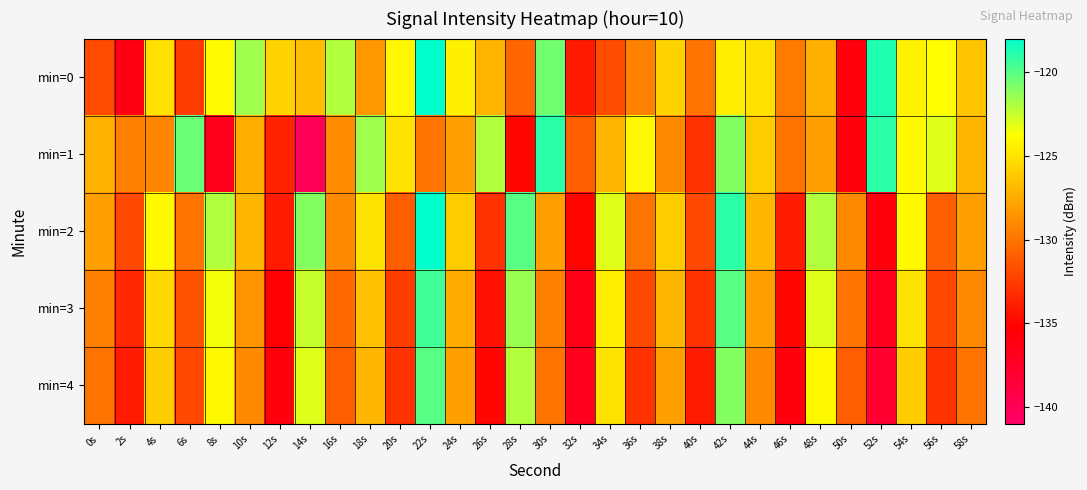

Which label corresponds to the smallest value in the chart?

14s